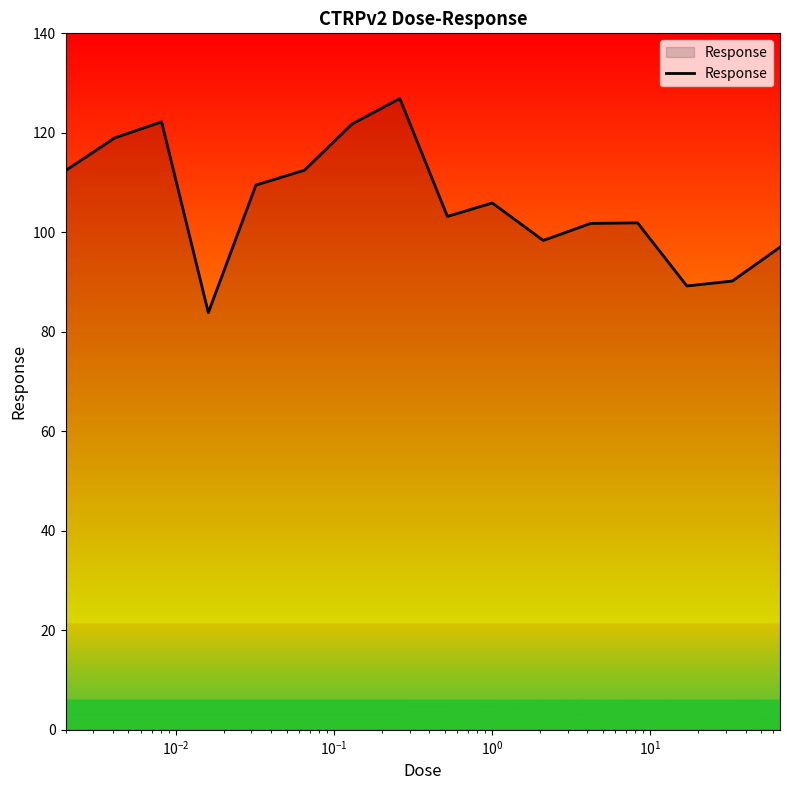

Count the number of categories in the chart.

16